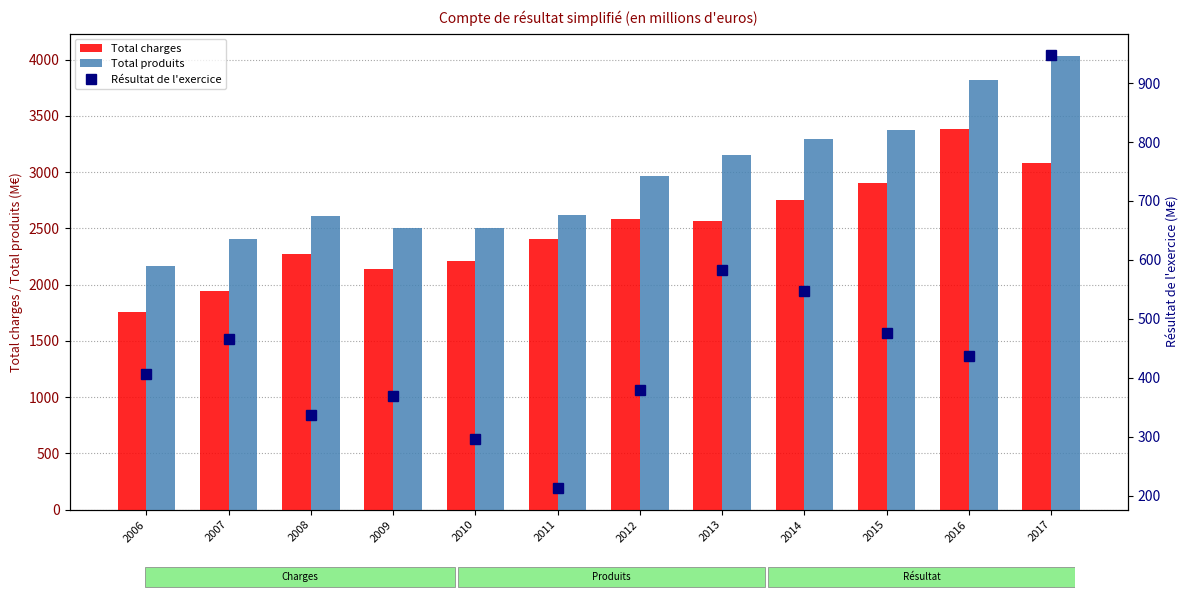

What are all the series names shown in the legend?

Total charges, Total produits, Résultat de l'exercice